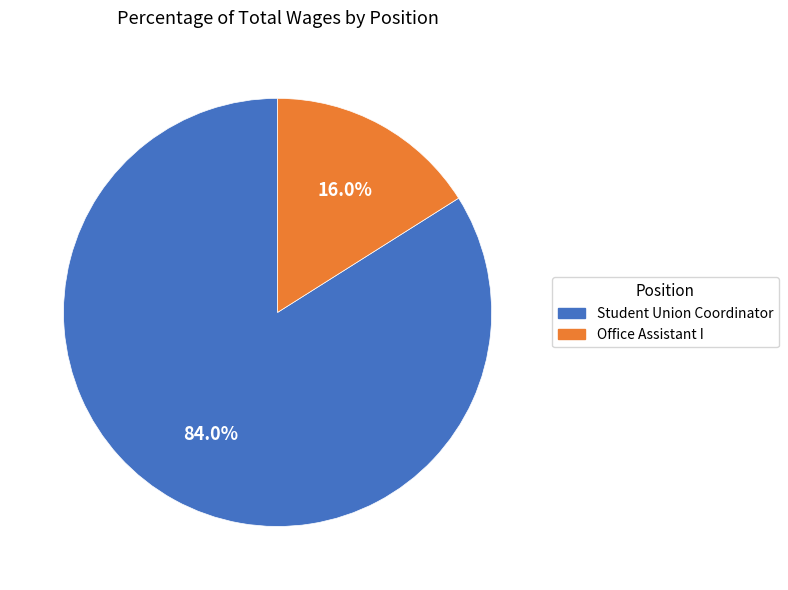

Does Office Assistant I represent more than half of the total?

No